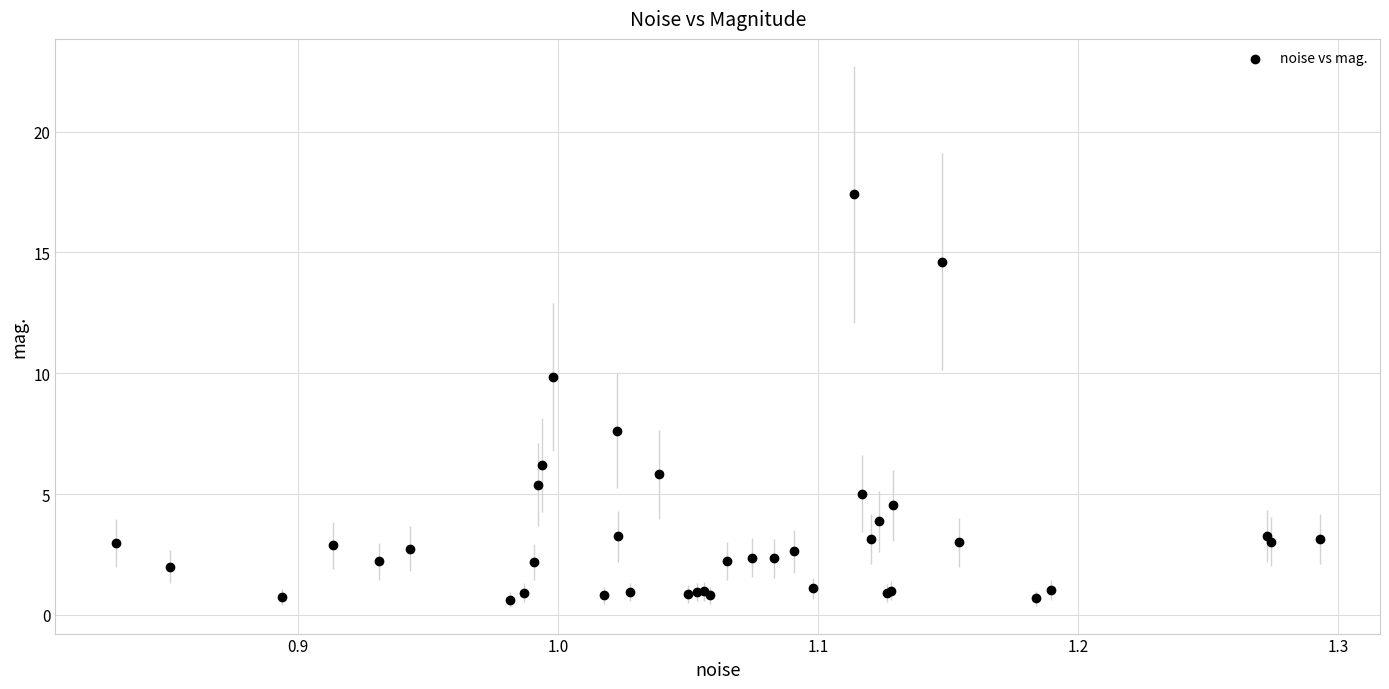

What Y value in the scatter plot is closest to 9?

9.8